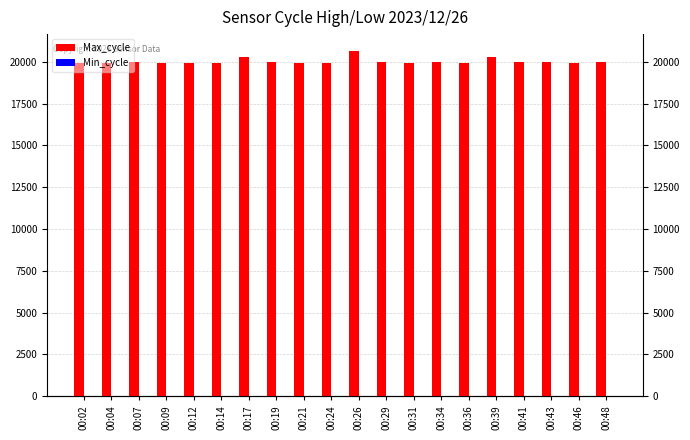

The Max_cycle series shows 19923 at 00:14. True or false?

True